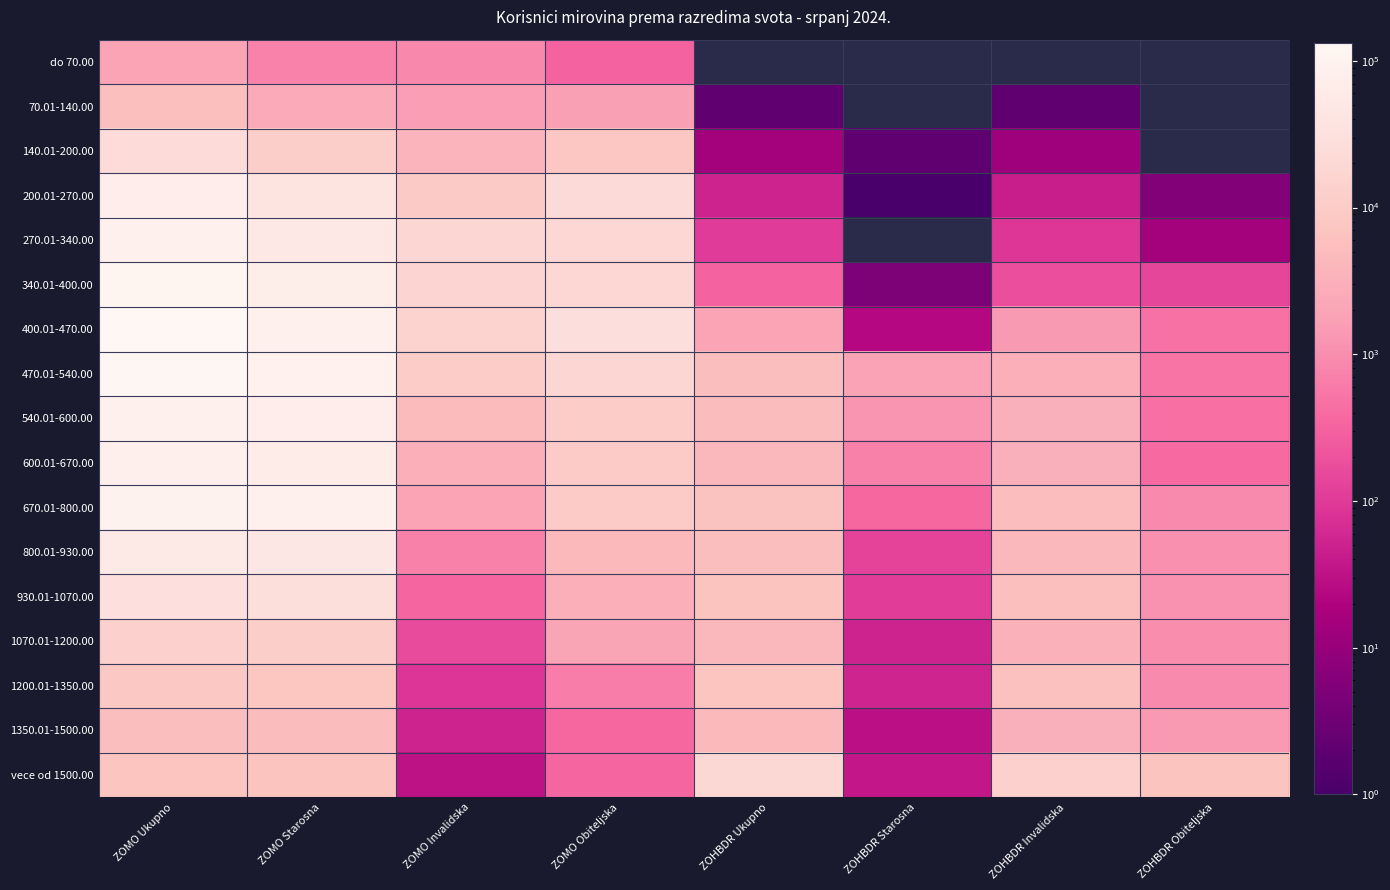

The 600.01-670.00 series shows 78.8 at ZOHBDR Obiteljska. True or false?

False